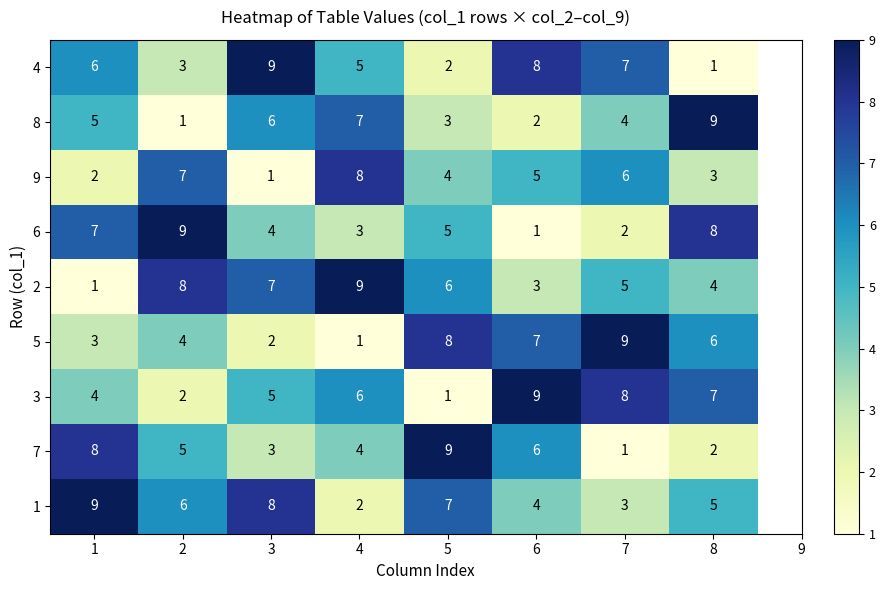

What is the approximate value of 7 at 1?

8